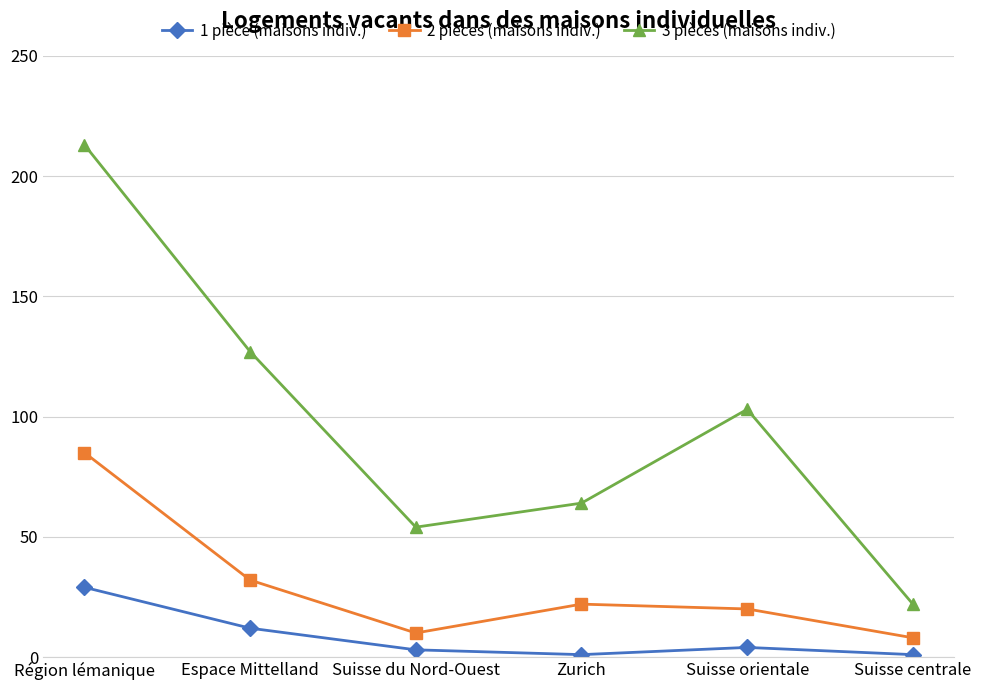

At which label is 1 pièce (maisons indiv.) closest to 15?

Espace Mittelland